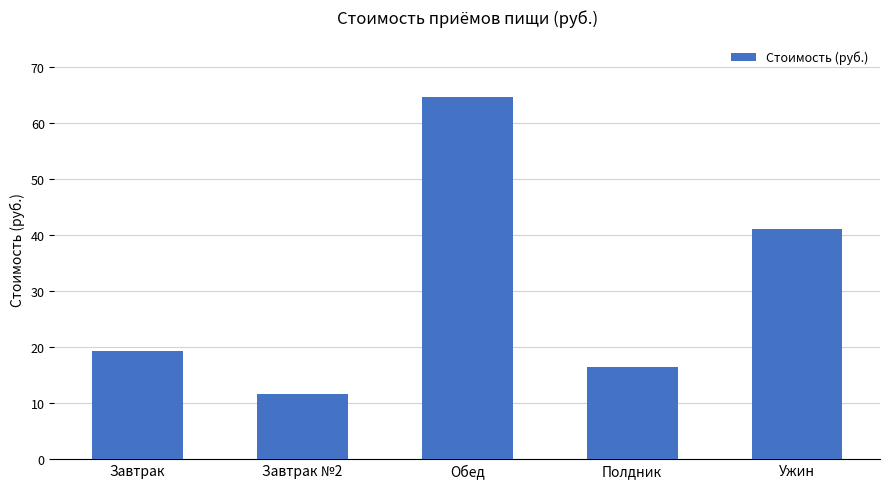

How many data points are less than 19?

2